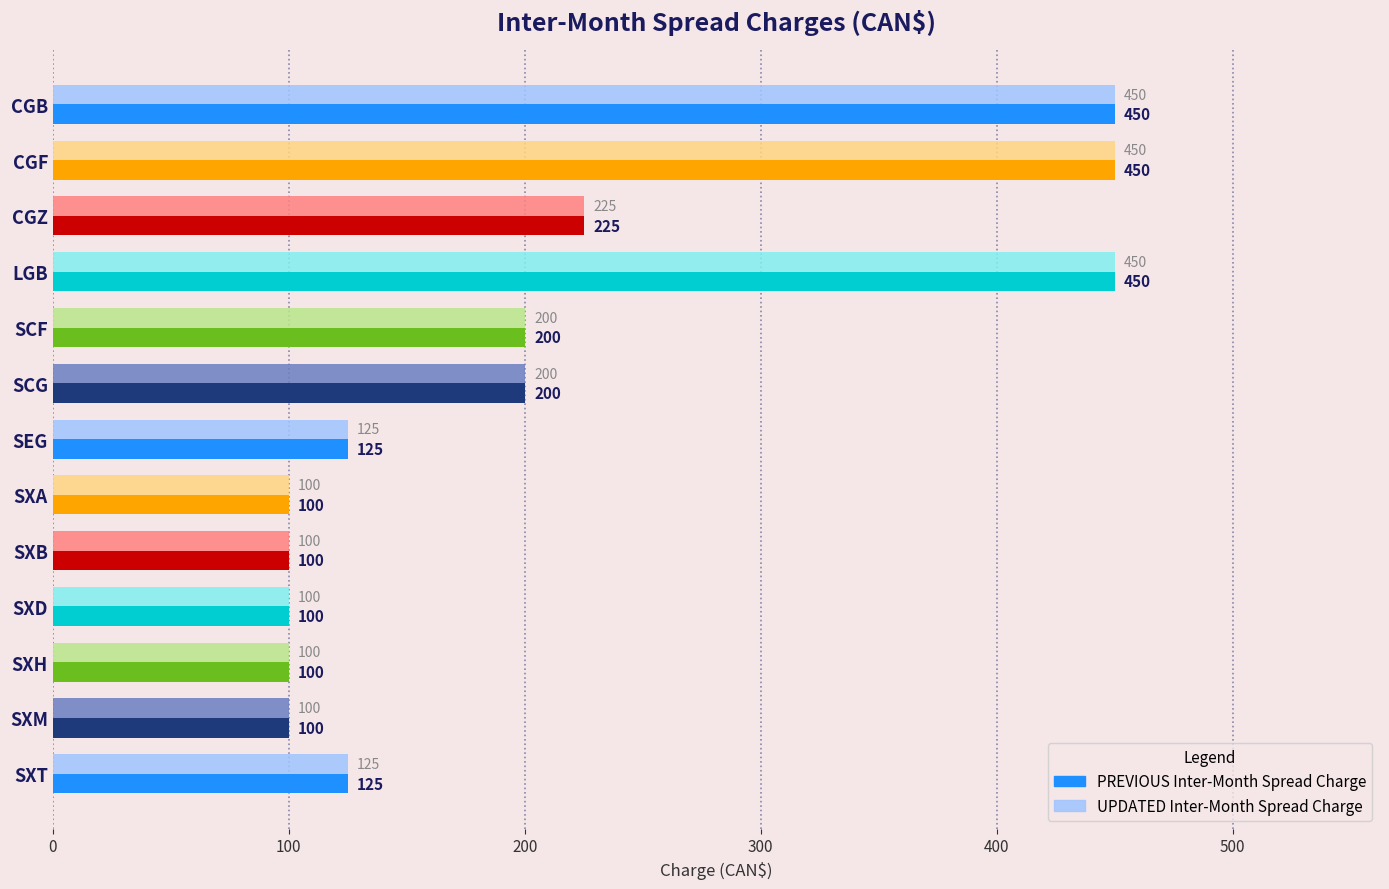

Read the UPDATED Inter-Month Spread Charge value at SXT.

125